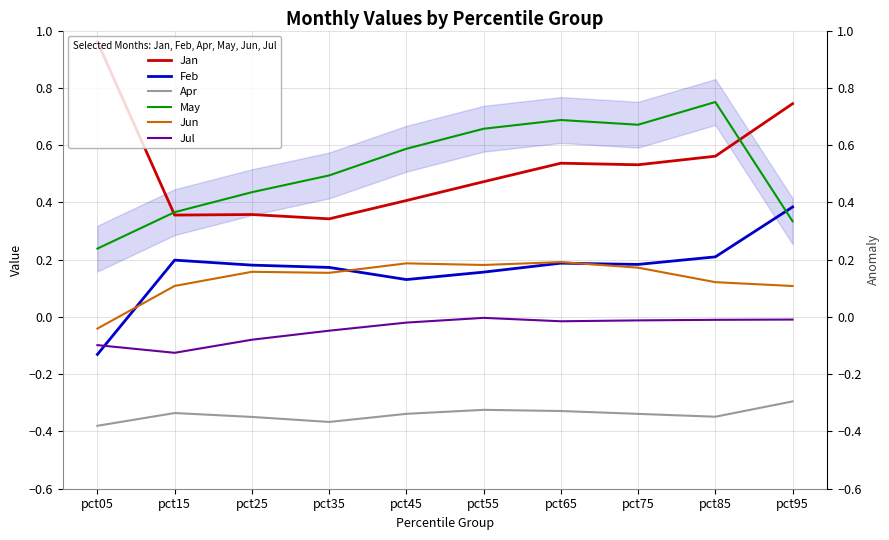

Which label corresponds to the smallest value in the chart?

pct05